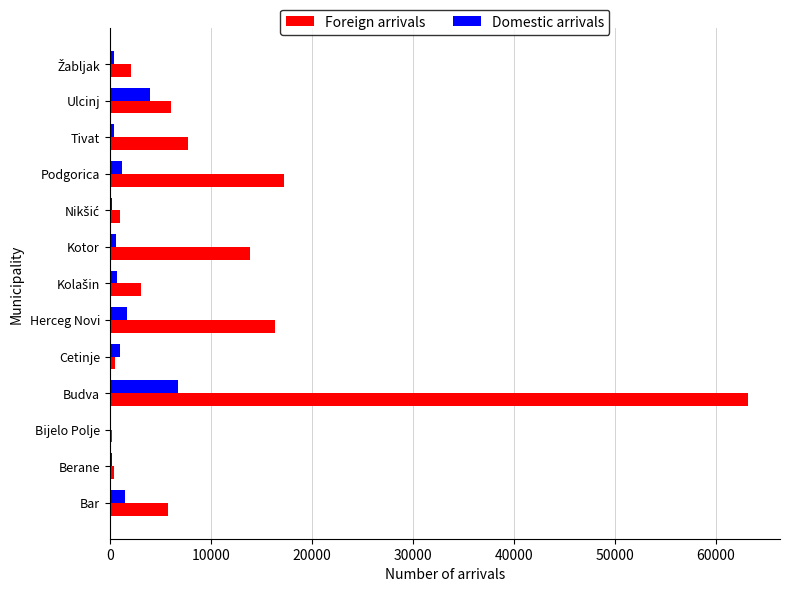

The value of Foreign arrivals at Bar is 2946. True or false?

False